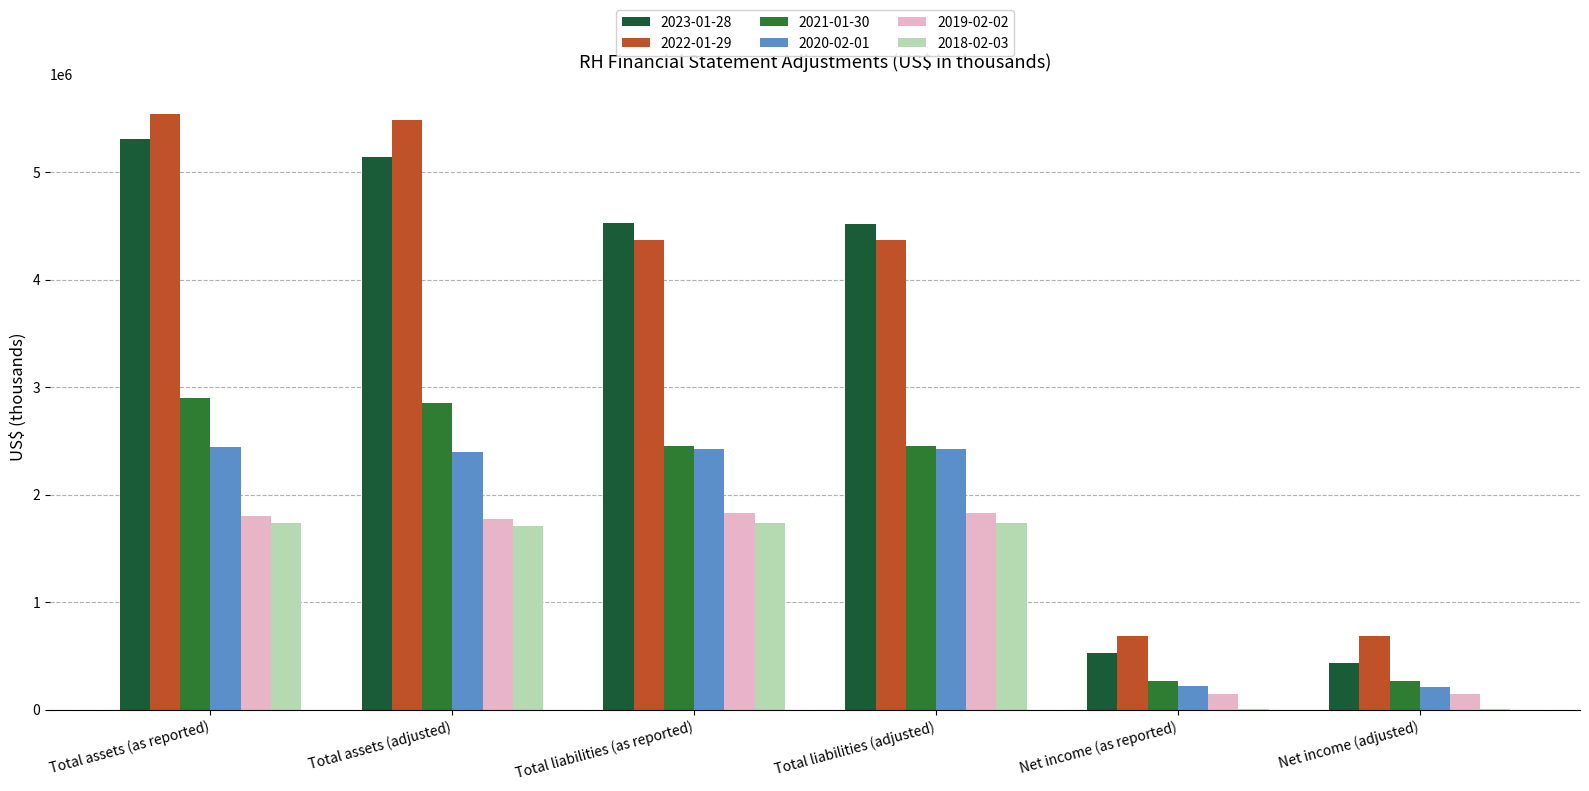

What is the total value across all series at Total assets (as reported)?

19732666